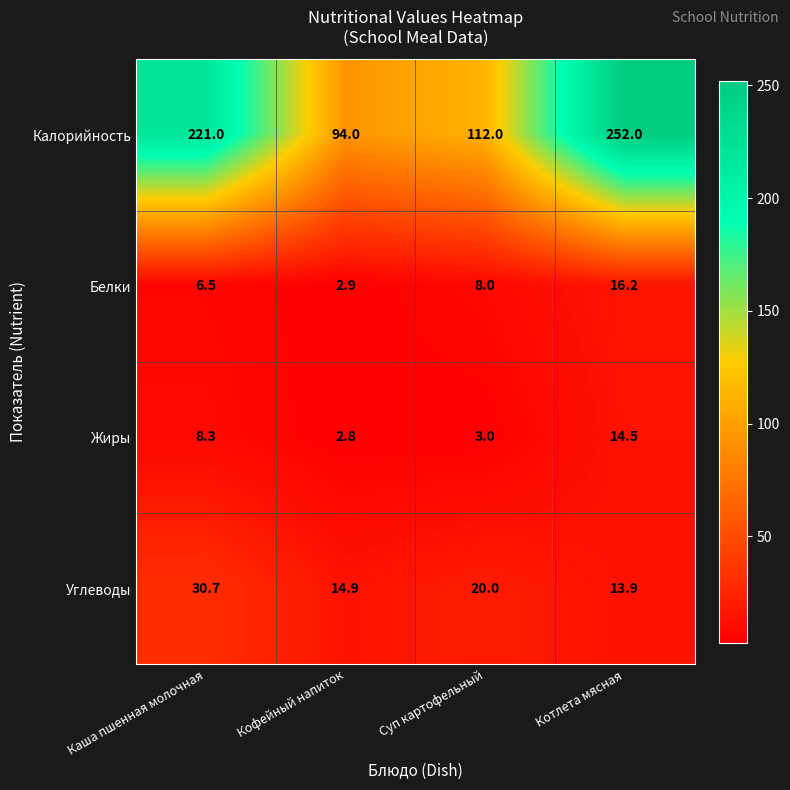

What is the sum of the Углеводы values at Котлета мясная and Суп картофельный?

33.9